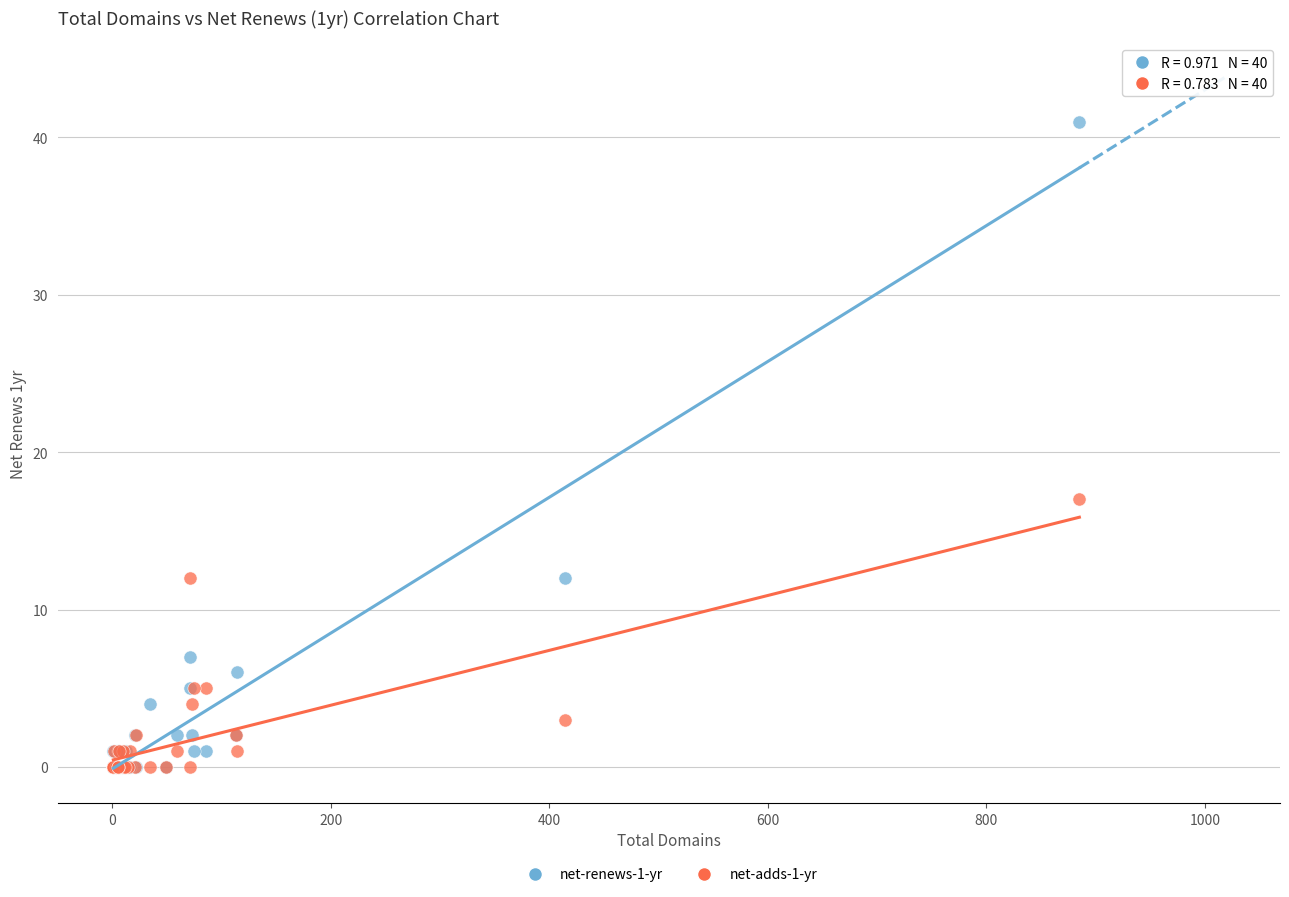

Across all series, what Y value is closest to 20?

17